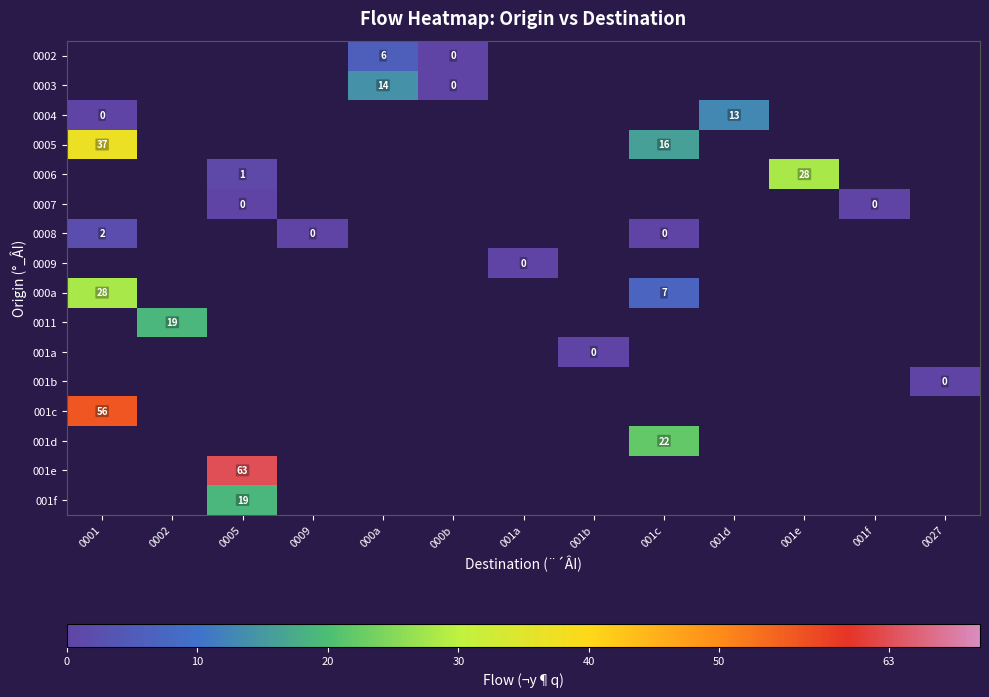

How many series are shown in this chart?

16